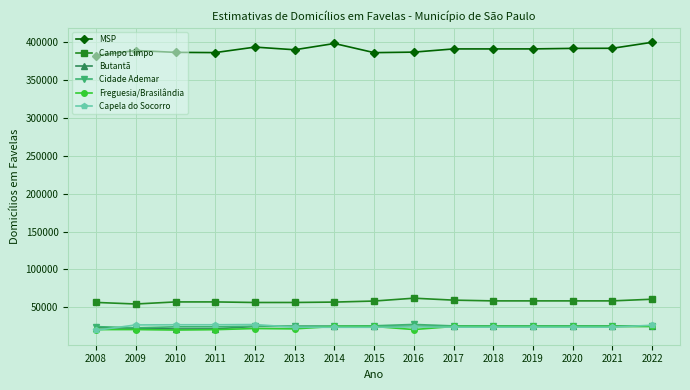

What value does the Cidade Ademar series have at 2011, to the nearest 50?

24250